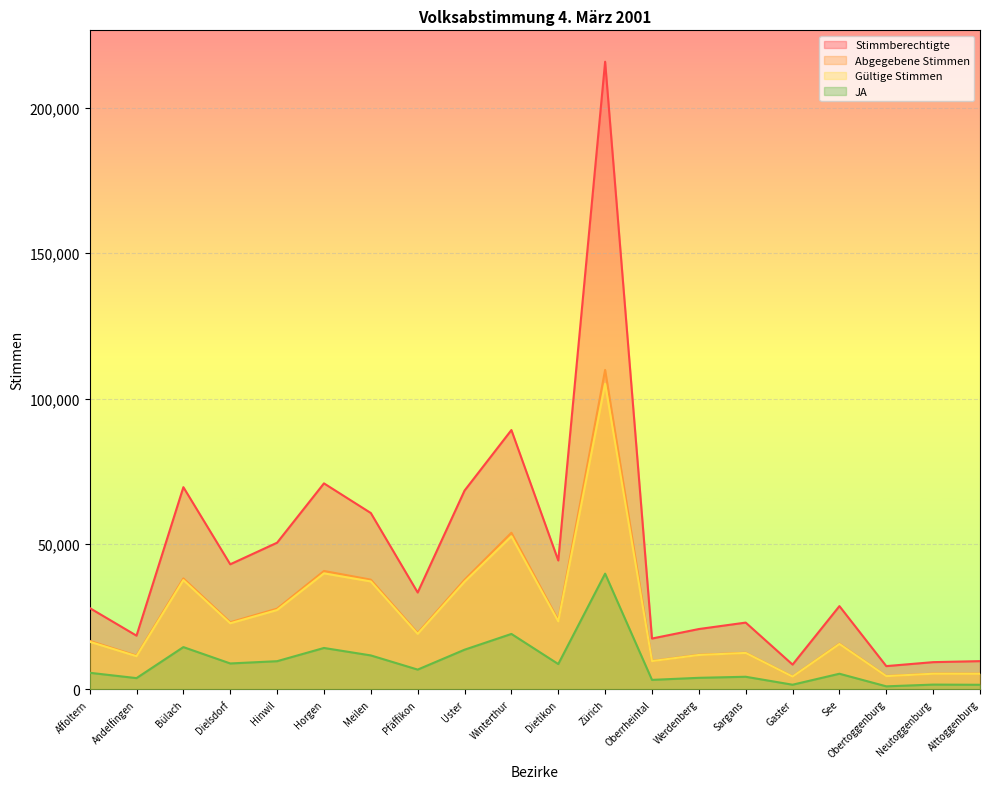

True or false: Stimmberechtigte and Gültige Stimmen cross at least once.

False